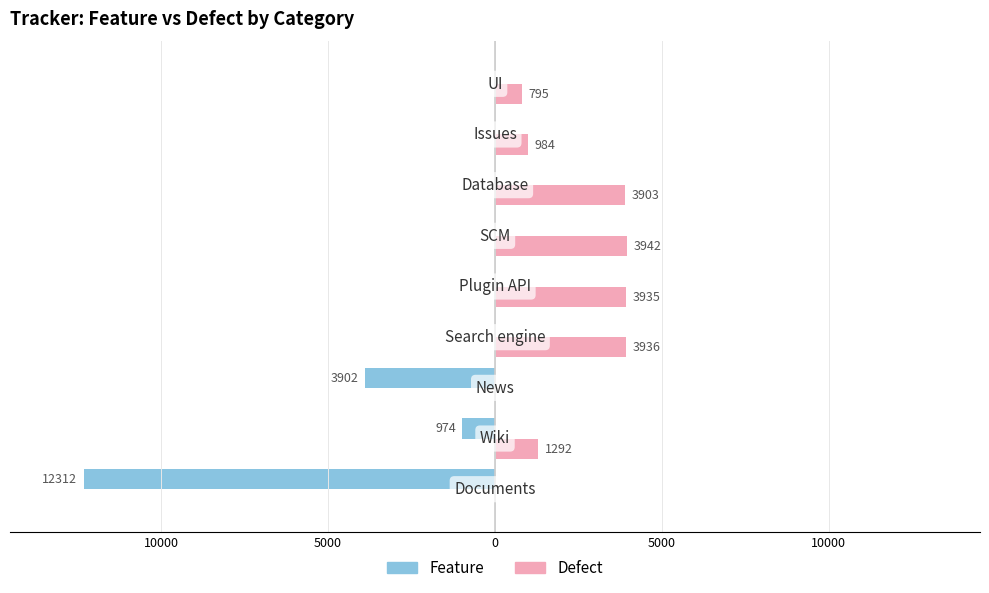

What are all the series names shown in the legend?

Feature, Defect